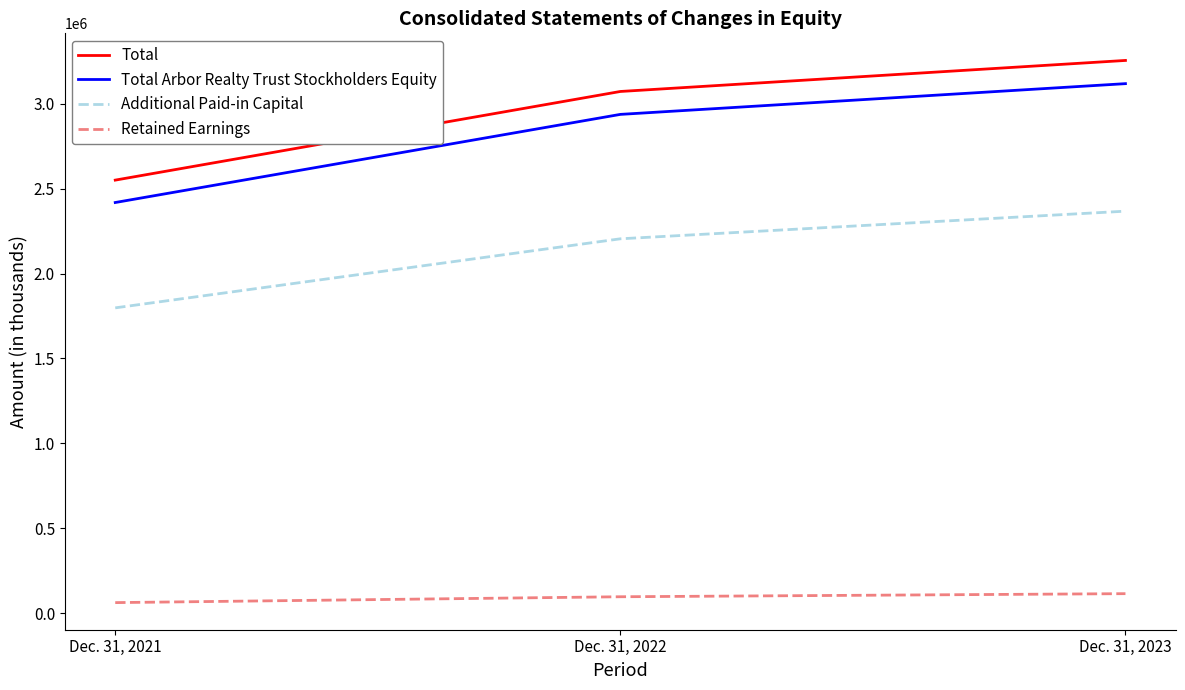

Read the Total Arbor Realty Trust Stockholders Equity value at Dec. 31, 2021, to the nearest 100.

2418100